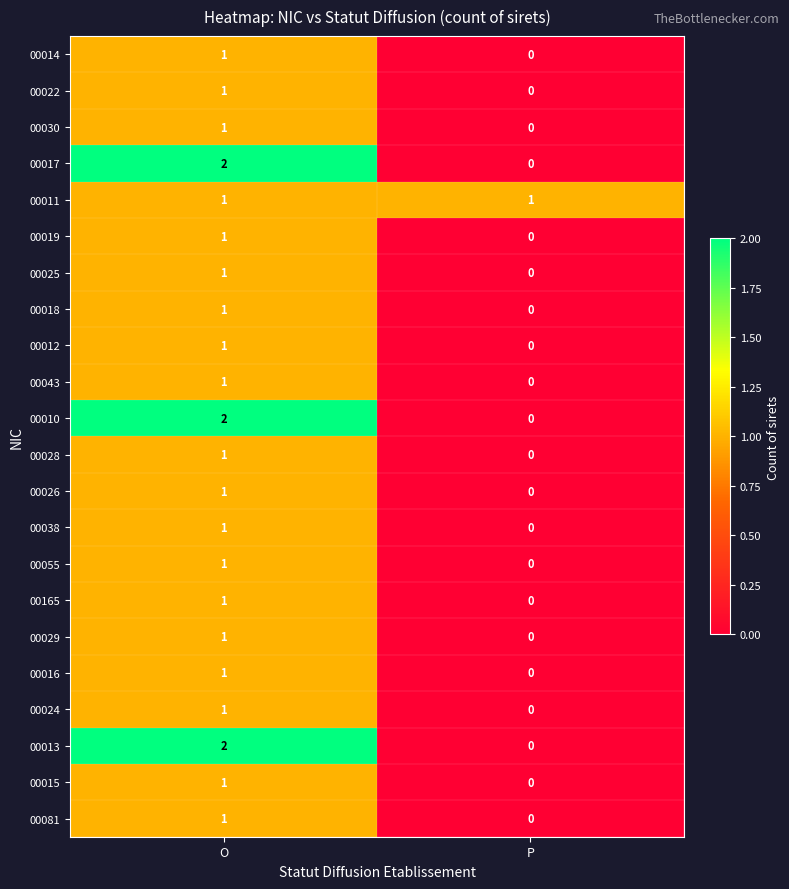

The 00081 series shows 1 at O. True or false?

True